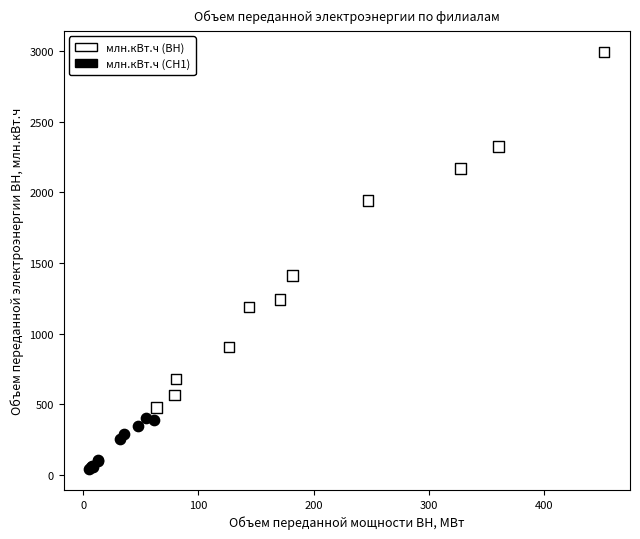

Which series reaches the maximum Y coordinate?

млн.кВт.ч (ВН)